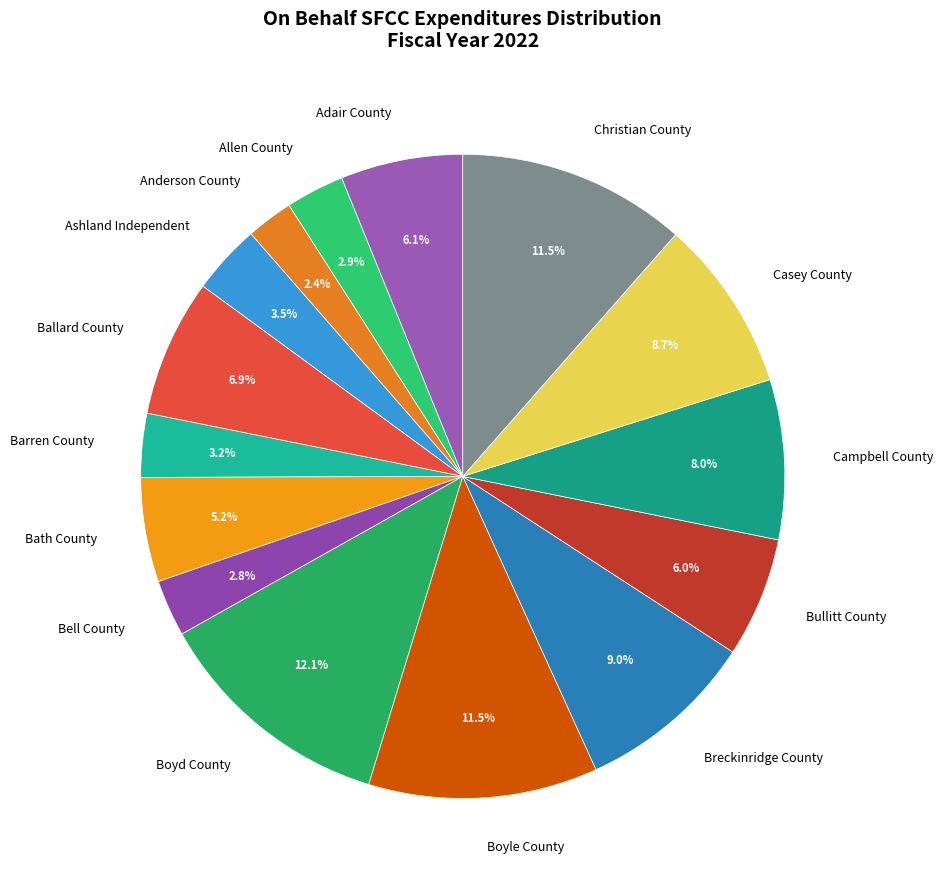

Which has a higher value, Breckinridge County or Adair County?

Breckinridge County